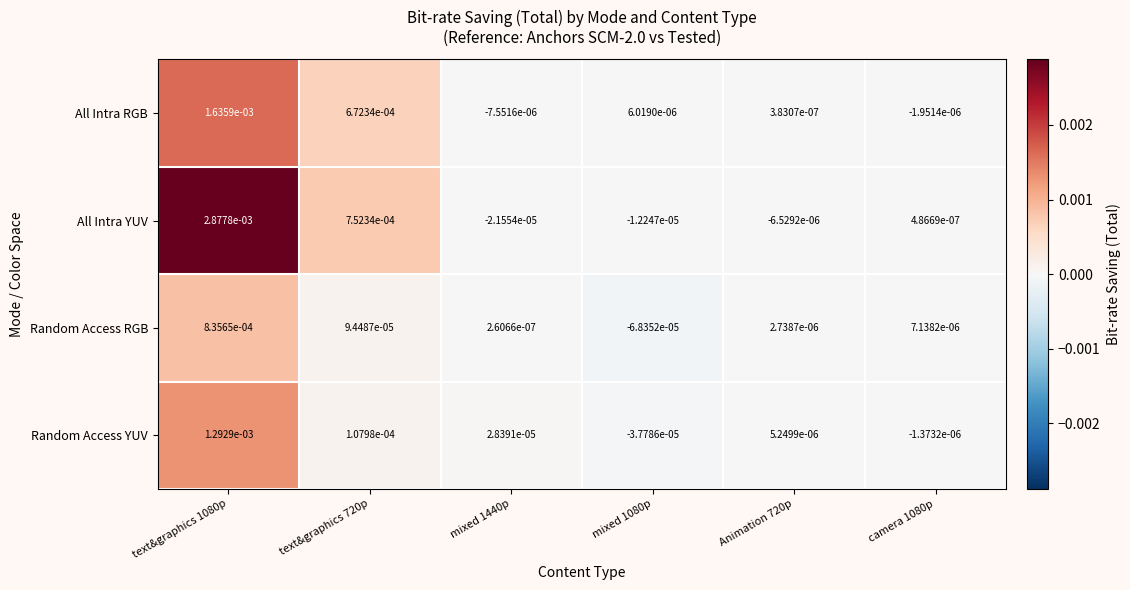

Is the value of All Intra YUV at mixed 1080p greater than the value of Random Access YUV at mixed 1080p?

Yes